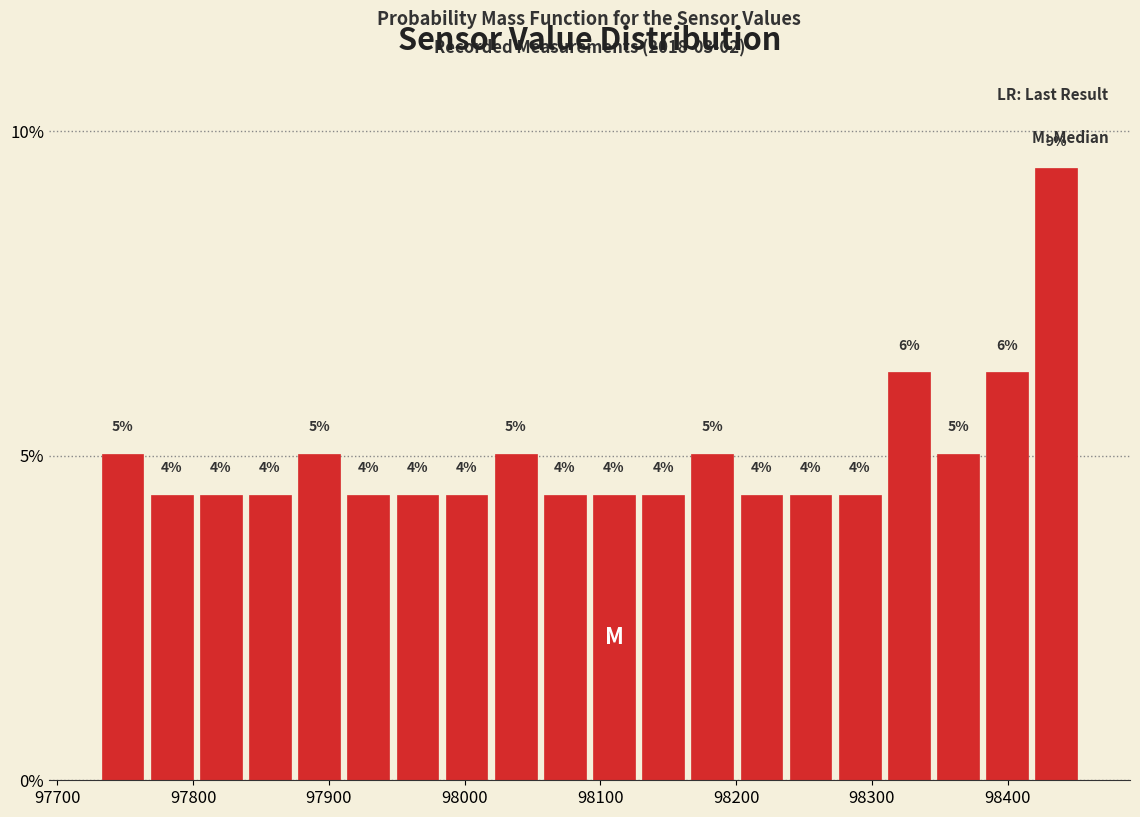

Read against the x-axis, roughly where is the centre of the tallest bar?

98440